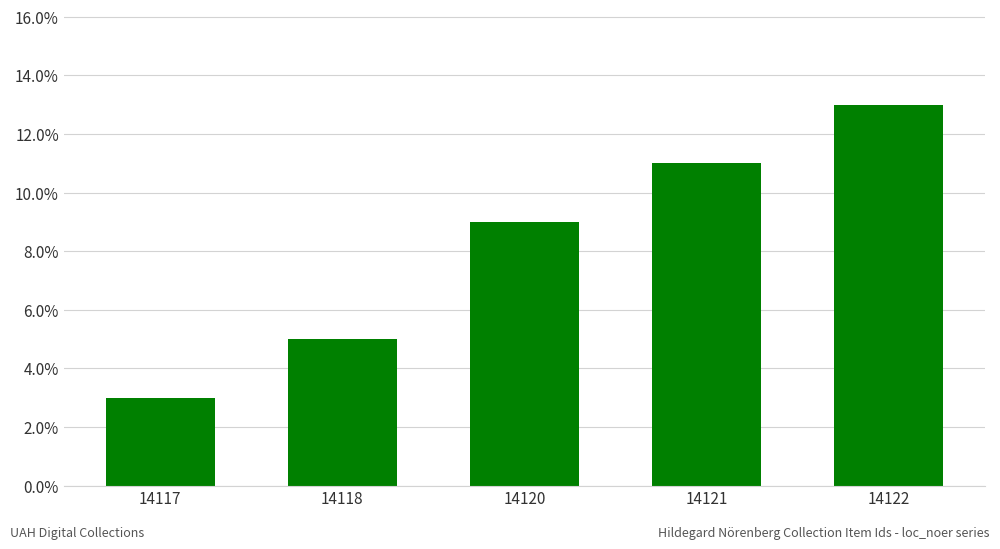

What value does the data have at 14120?

0.1